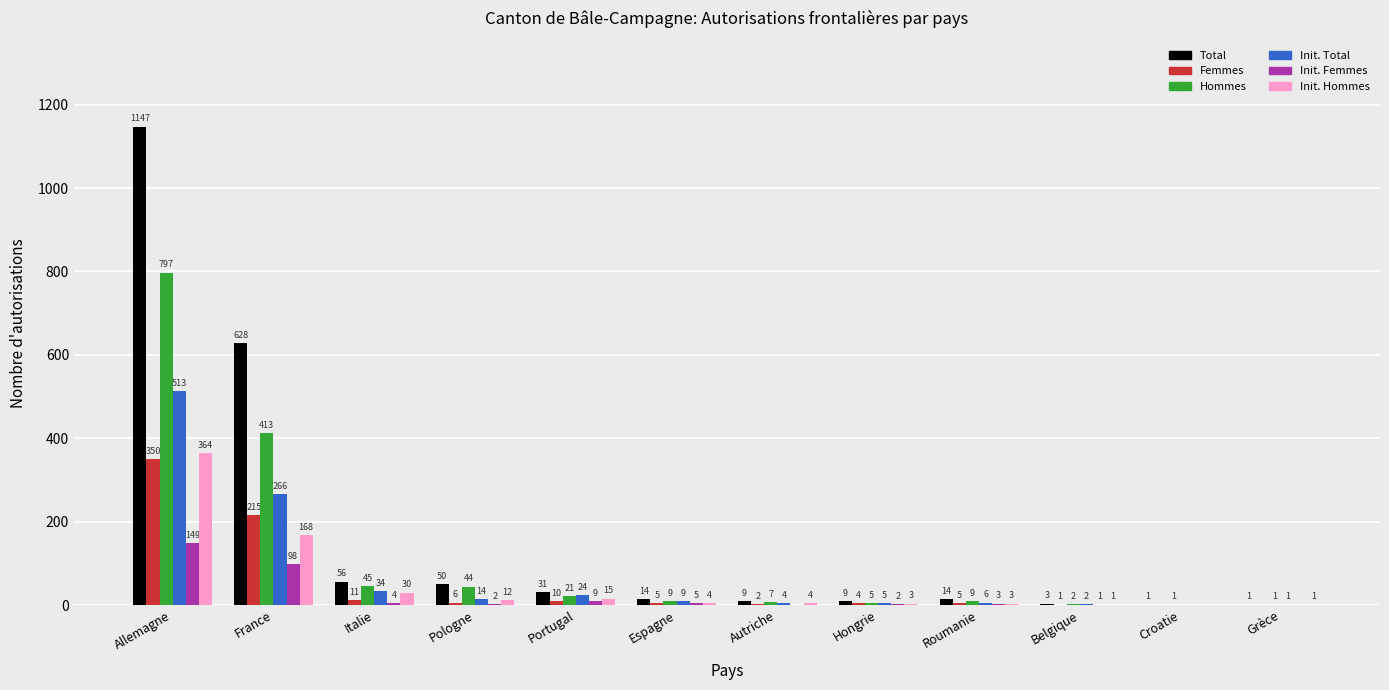

What is the highest value of the Init. Hommes series?

364